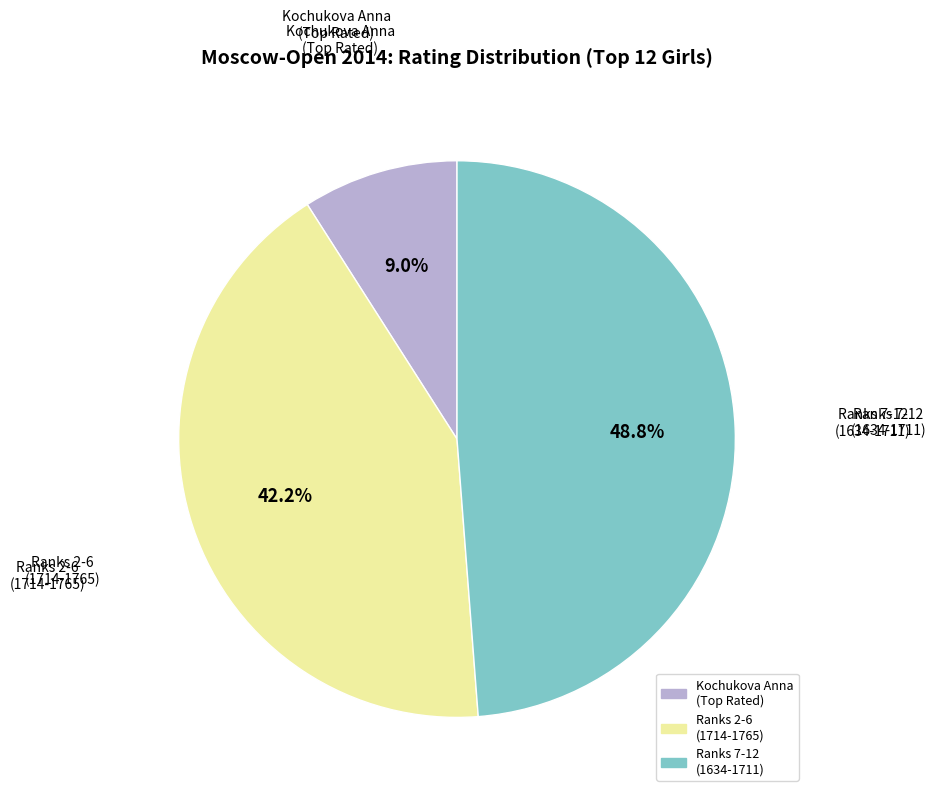

Is there any slice that represents more than half of the pie?

No